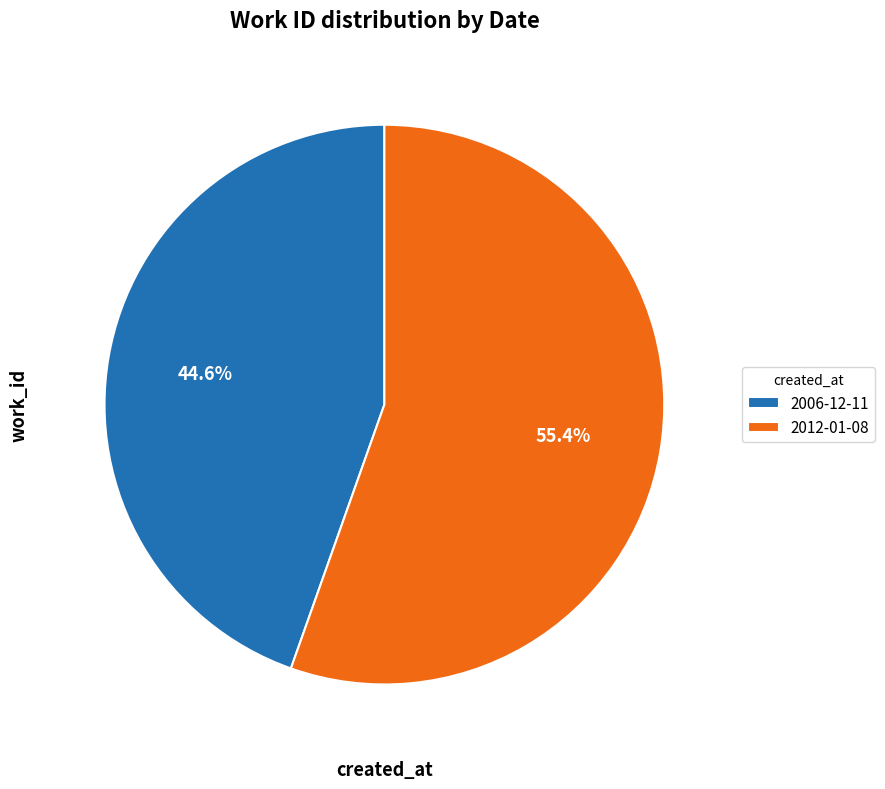

Is 2012-01-08 the majority of the pie?

Yes